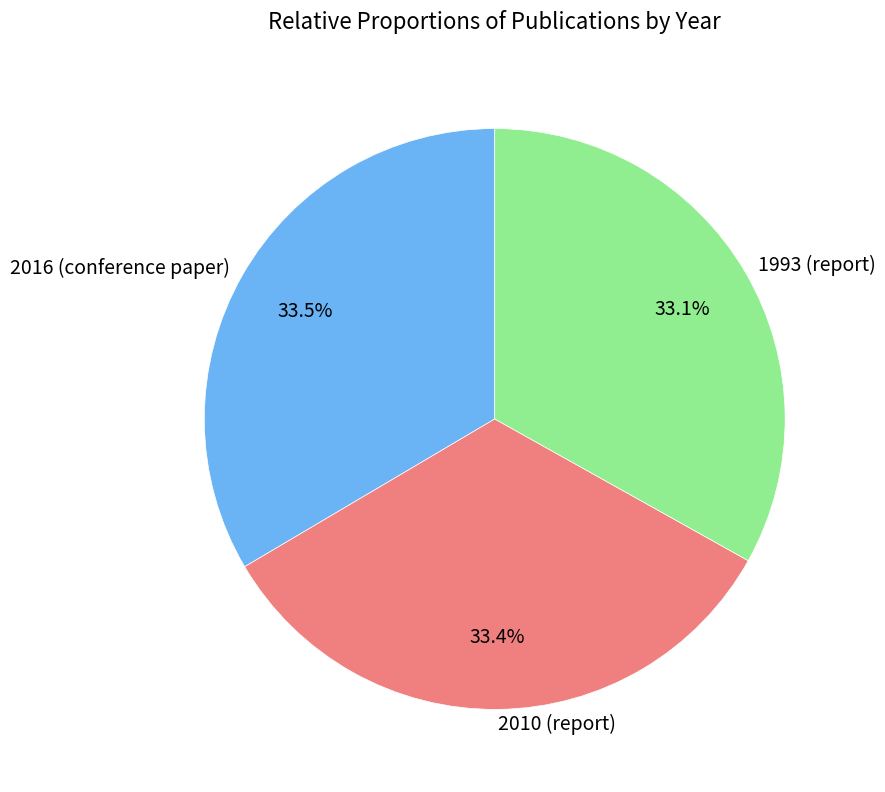

What percentage is NOT represented by 2010 (report)?

66.6%